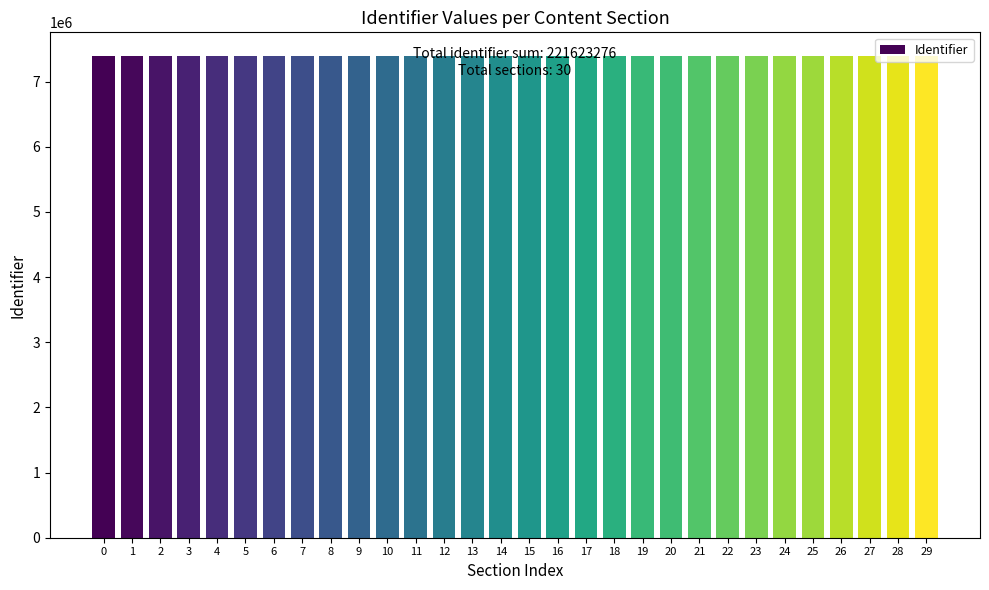

Approximately how many times larger is the value at 11 compared to 22?

1.0